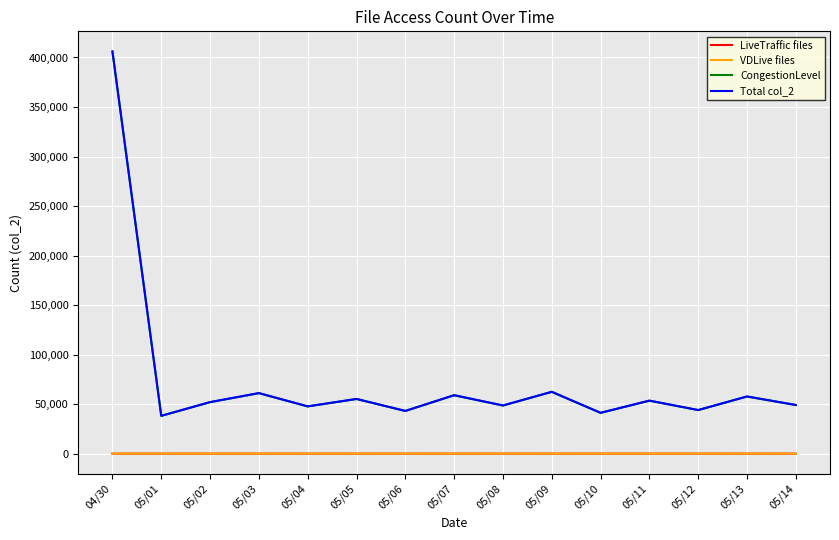

The value of Total col_2 at 05/11 is 14240. True or false?

False